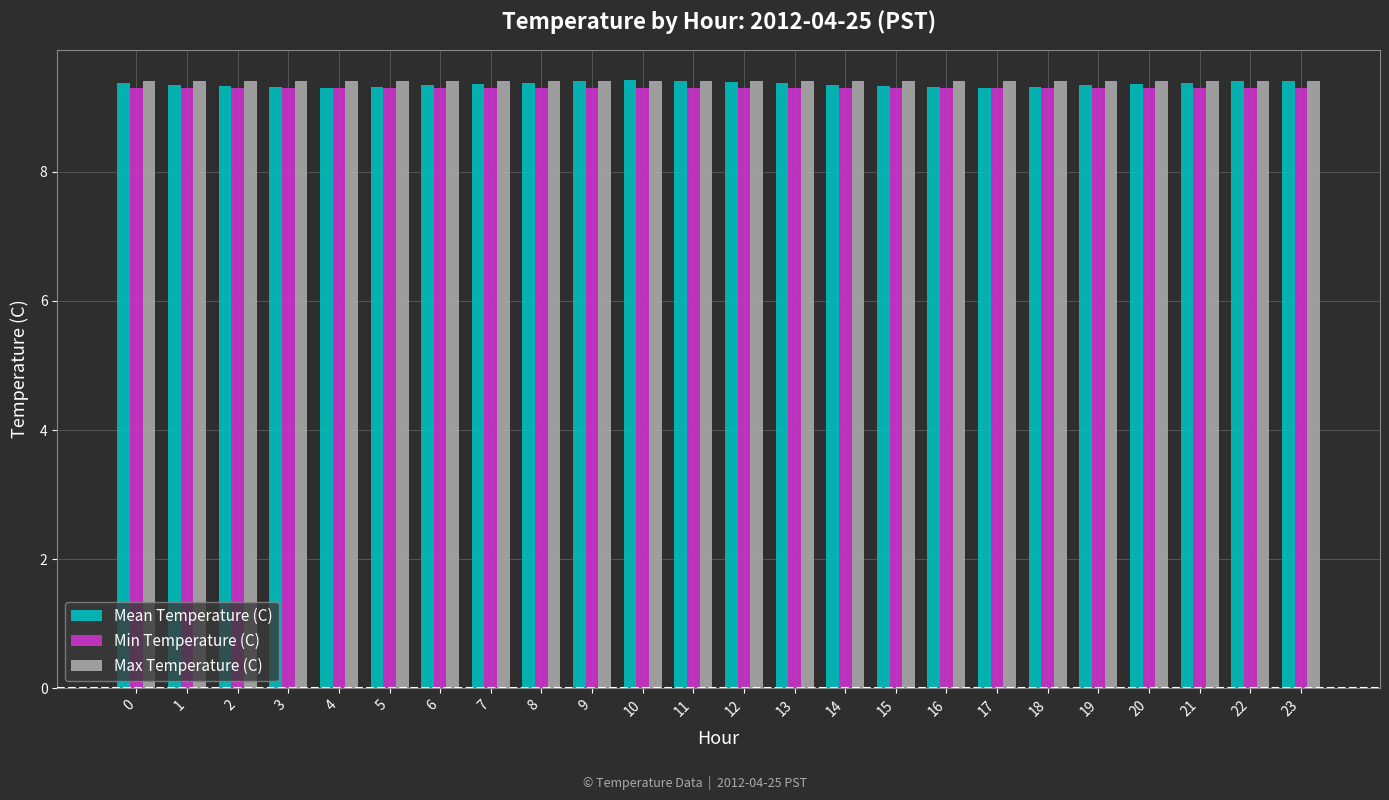

What is the sum of all Mean Temperature (C) values?

224.6